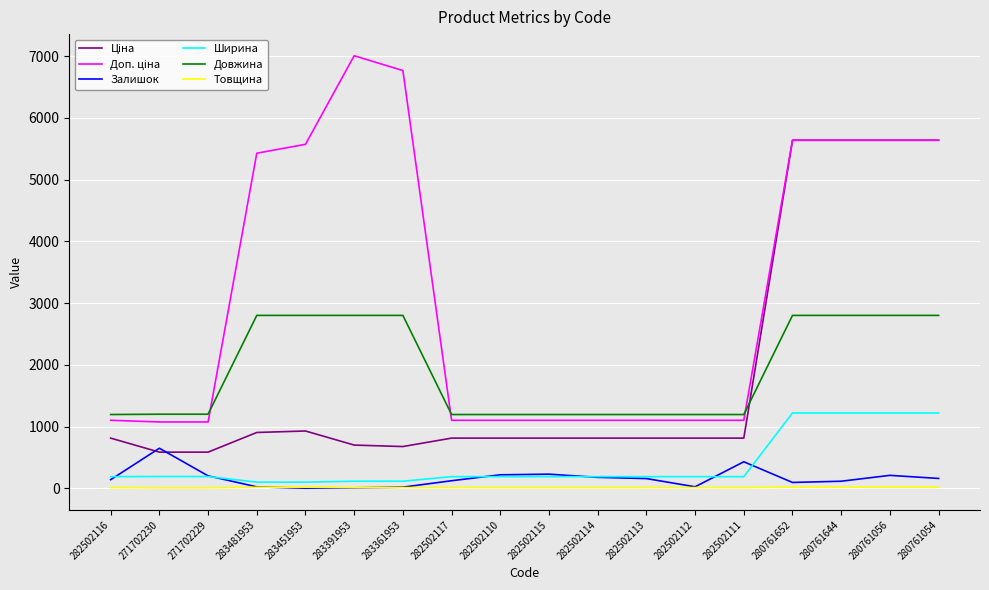

The Ширина series shows 1220.0 at 280761054. True or false?

True